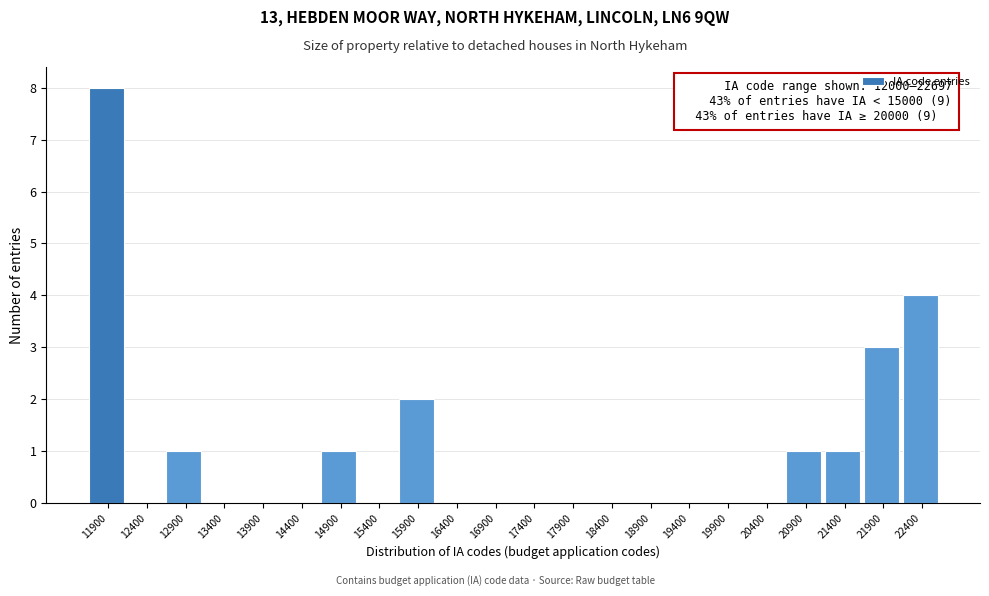

Reading left to right, list all the values displayed in this chart.

11900=8	12400=0	12900=1	13400=0	13900=0	14400=0	14900=1	15400=0	15900=2	16400=0	16900=0	17400=0	17900=0	18400=0	18900=0	19400=0	19900=0	20400=0	20900=1	21400=1	21900=3	22400=4